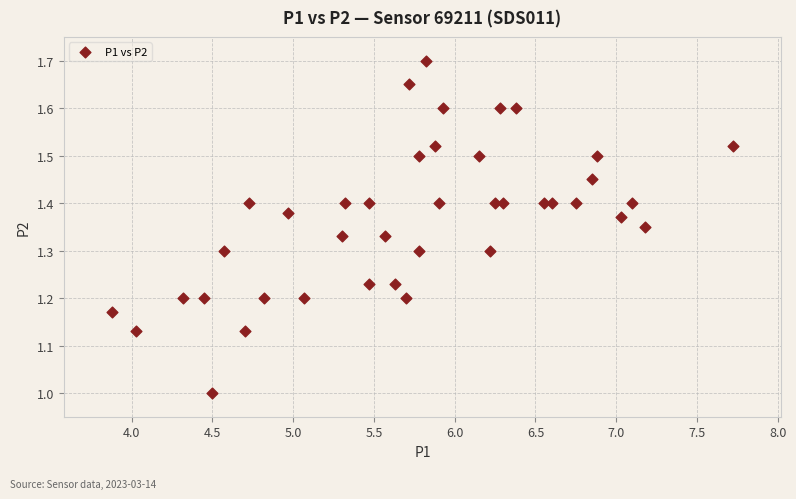

What is the range of Y values (max minus min)?

0.7